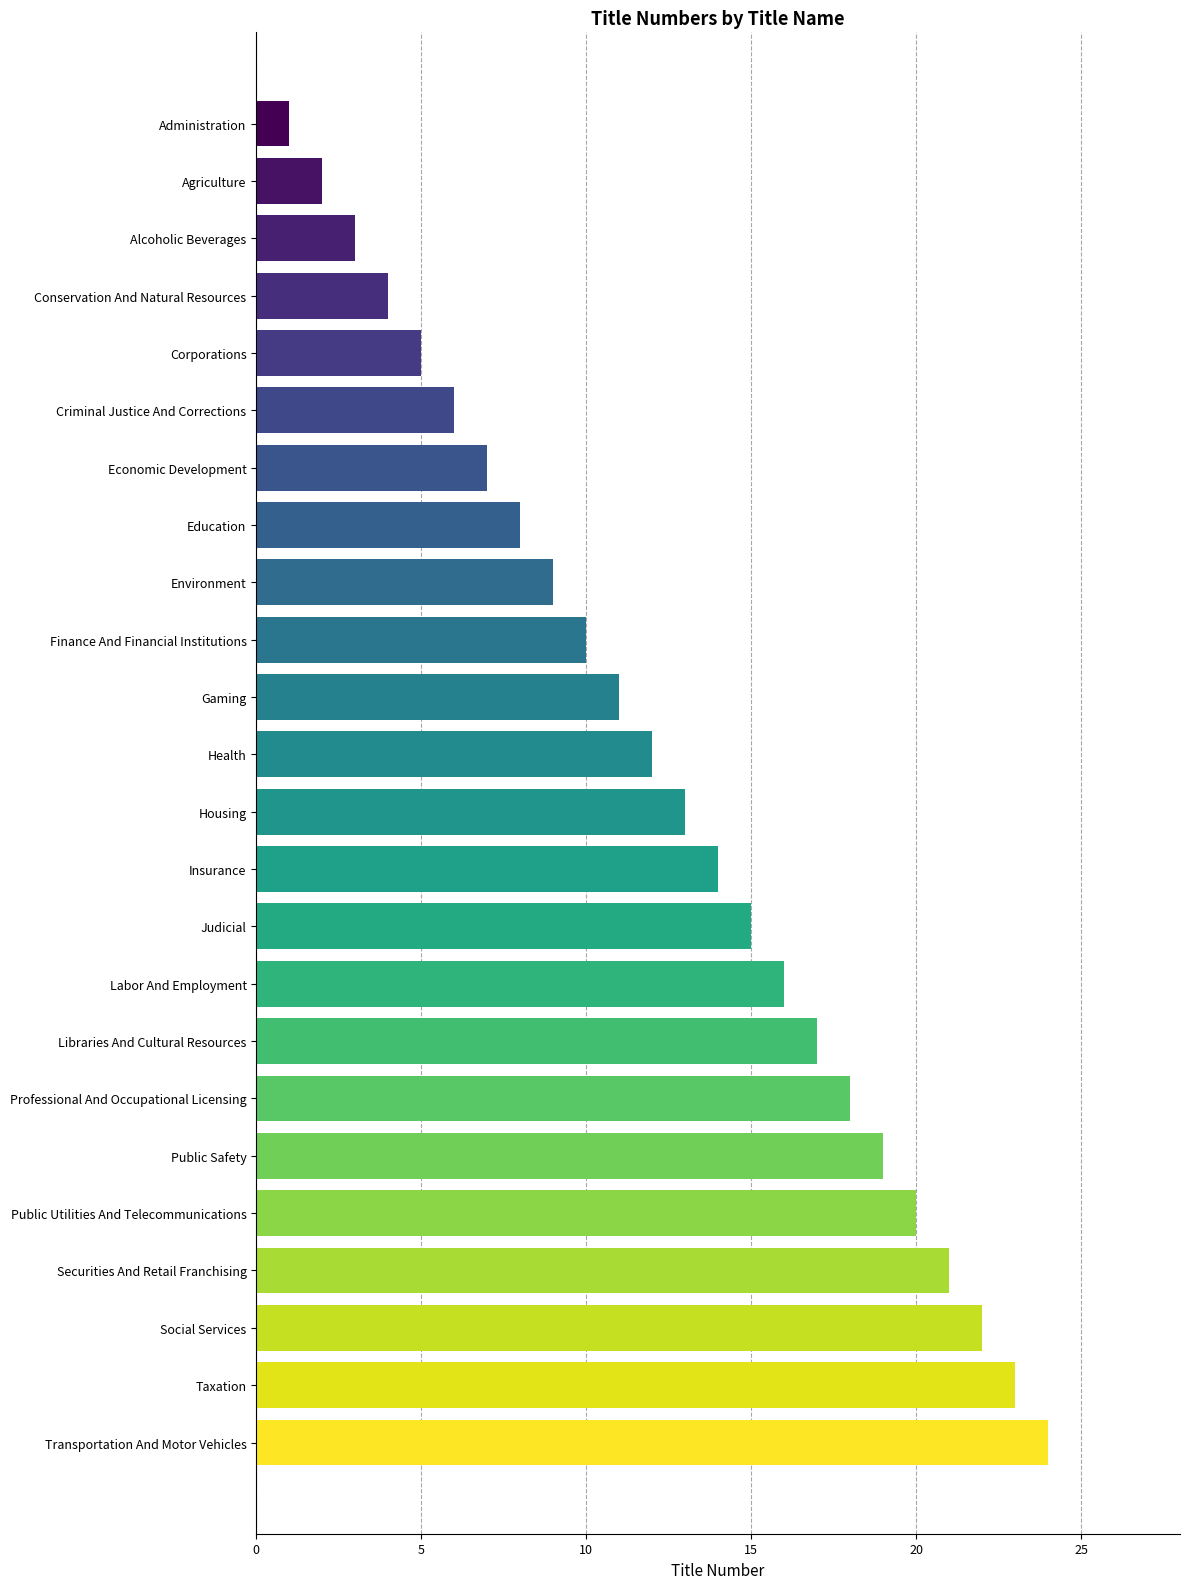

What is the difference between the maximum and second lowest values?

22